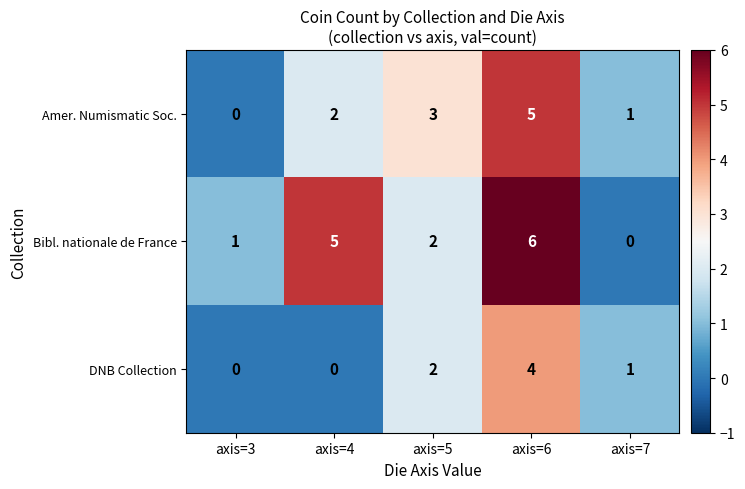

What is the approximate value of Amer. Numismatic Soc. at axis=6?

5